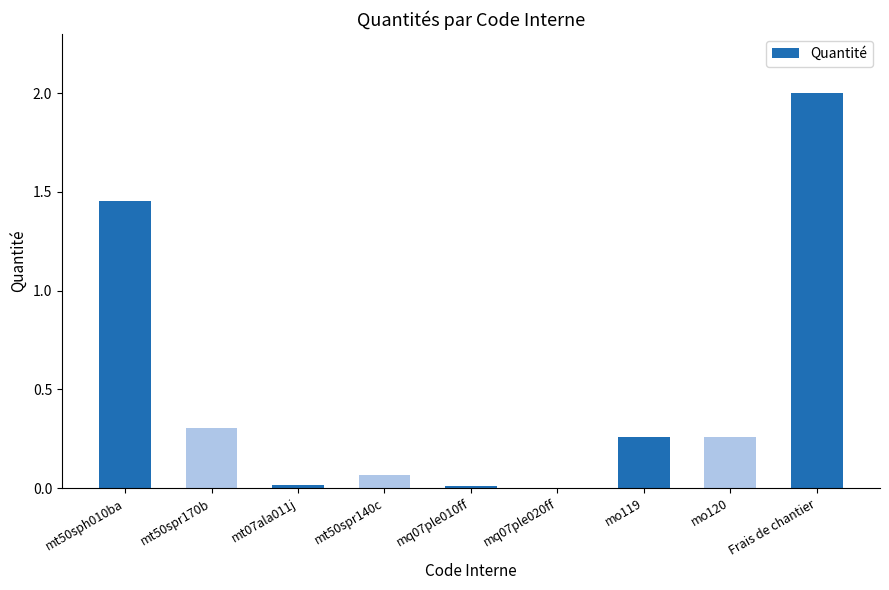

Is it true that the value at mt50spr170b is 0.5?

False